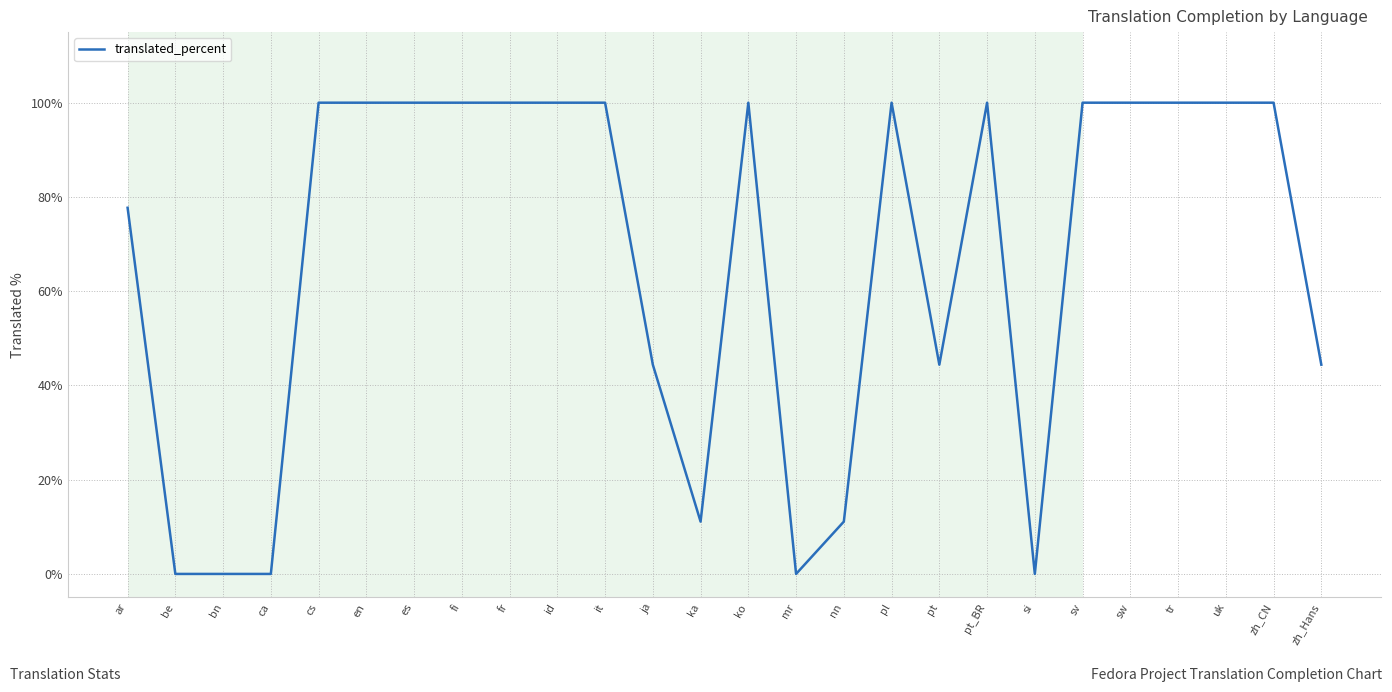

True or false: the data shows 100.0 at sw.

True